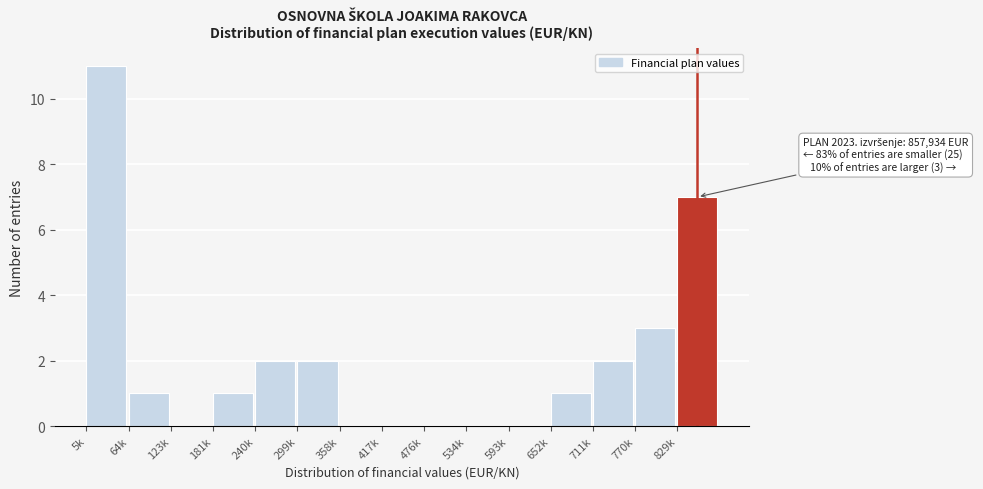

Reading left to right, transcribe all the data shown in this chart.

5k=11	64k=1	123k=0	181k=1	240k=2	299k=2	358k=0	417k=0	476k=0	534k=0	593k=0	652k=1	711k=2	770k=3	829k=7